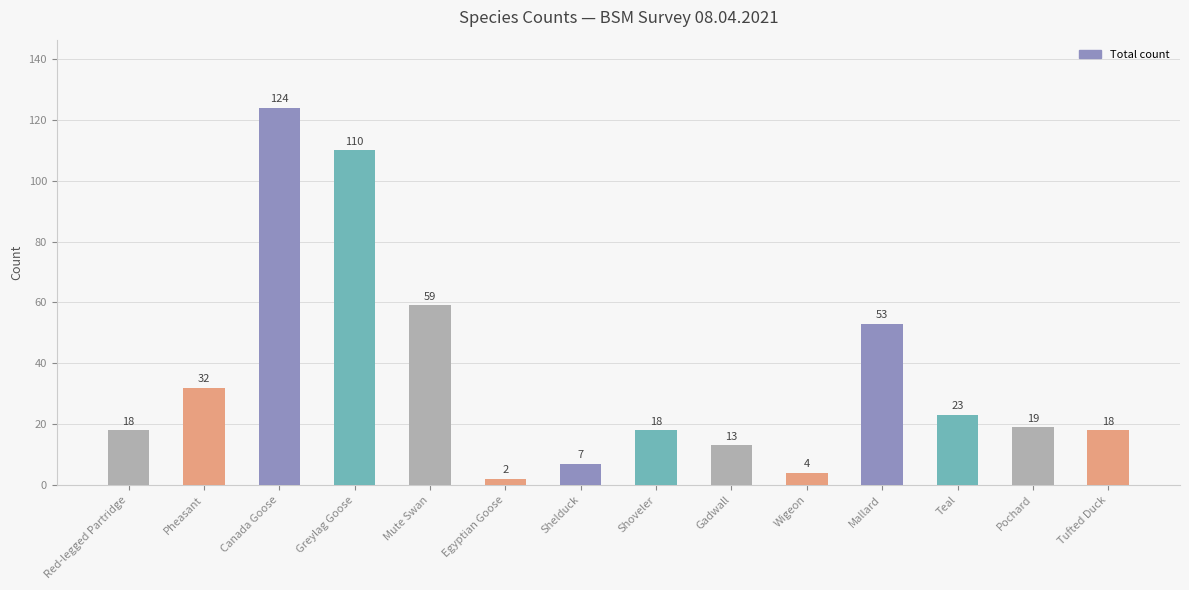

The chart shows a value of 23 at Teal. True or false?

True